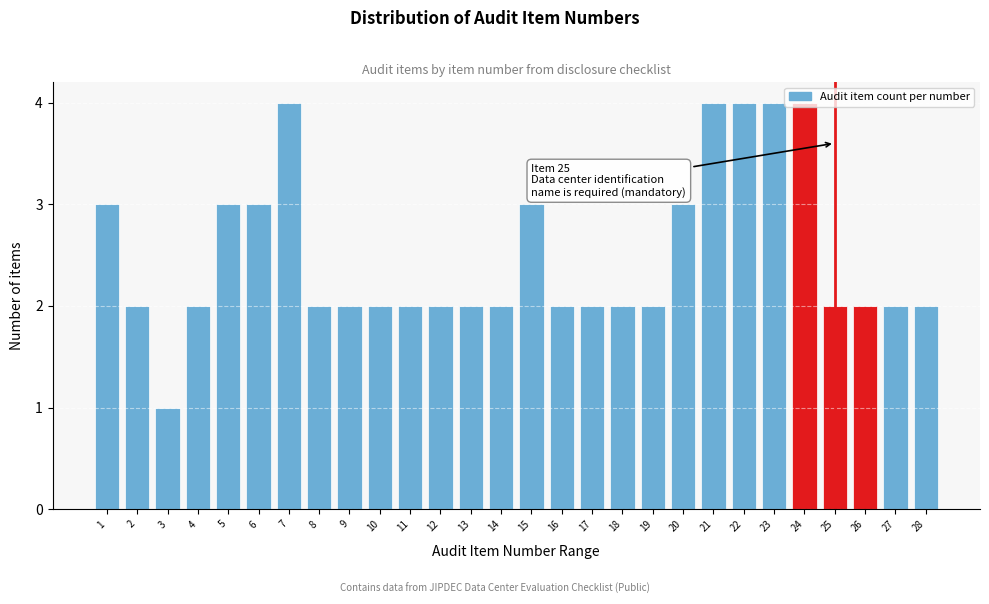

The chart shows a value of 2 at 19. True or false?

True